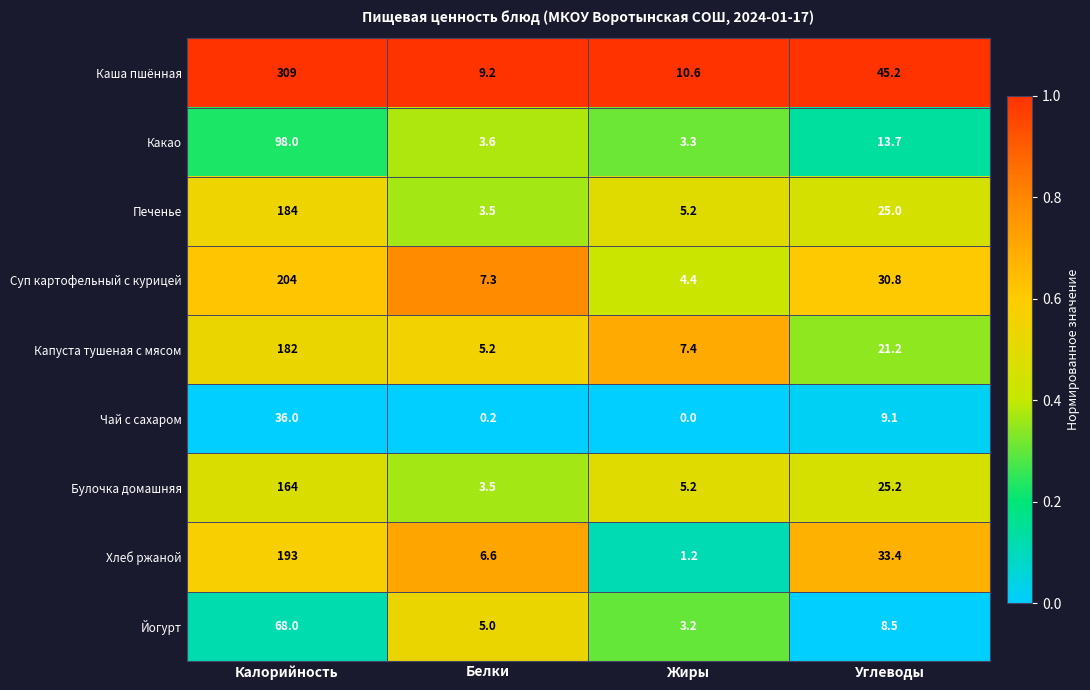

List the series in order of their peak value, lowest first.

Чай с сахаром, Йогурт, Какао, Булочка домашняя, Капуста тушеная с мясом, Печенье, Хлеб ржаной, Суп картофельный с курицей, Каша пшённая